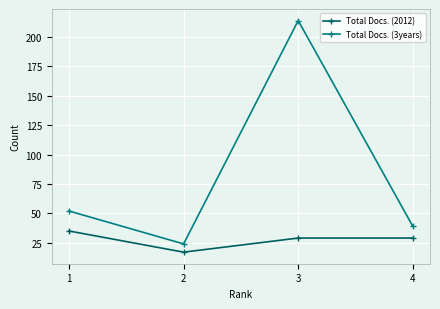

At which label is Total Docs. (3years) closest to 119?

1